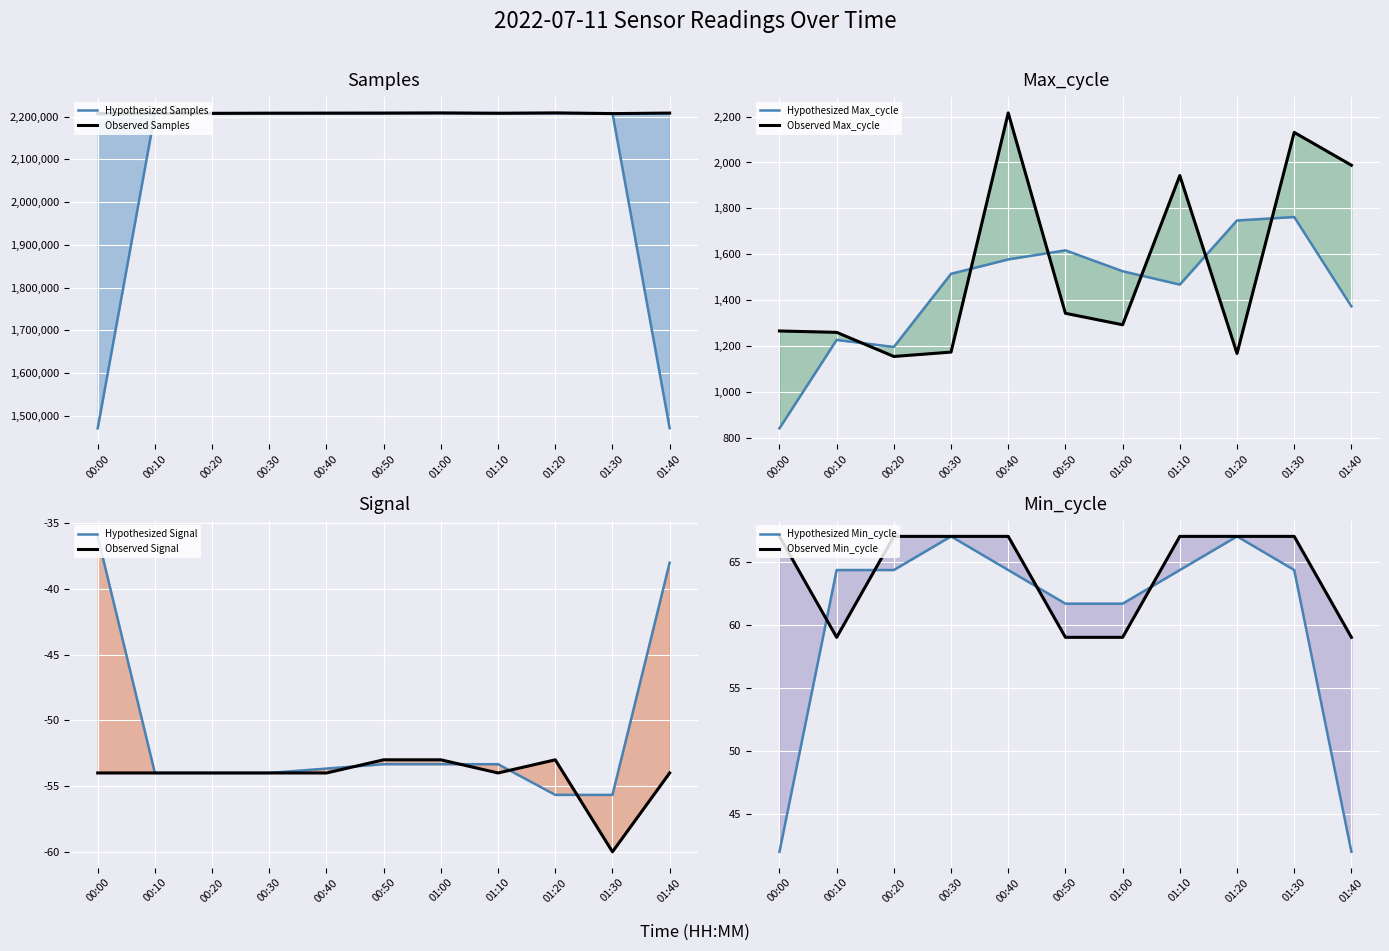

The Signal series shows -29 at 00:00. True or false?

False